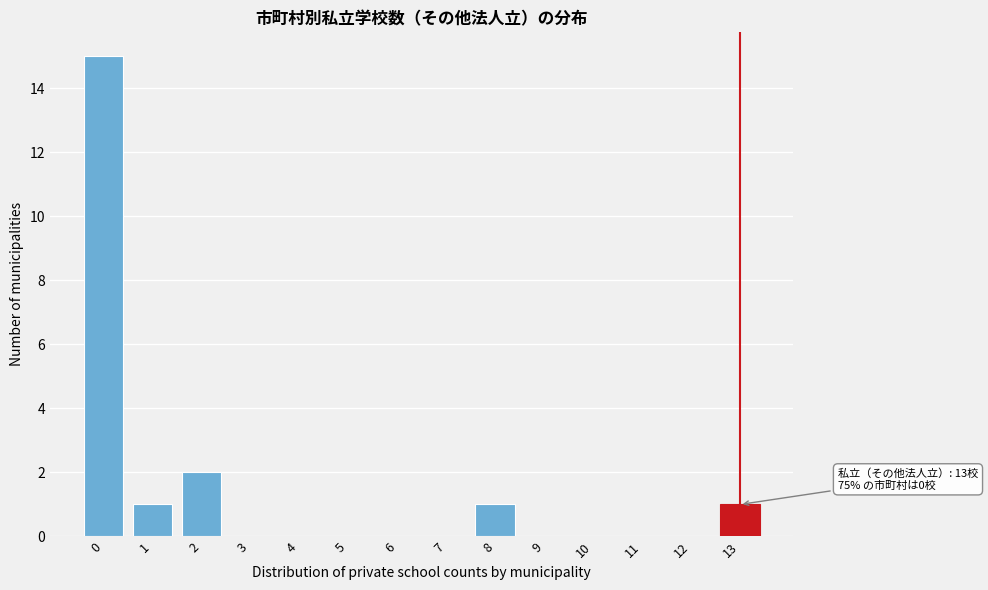

Reading left to right, transcribe all the data shown in this chart.

0=15	1=1	2=2	3=0	4=0	5=0	6=0	7=0	8=1	9=0	10=0	11=0	12=0	13=1